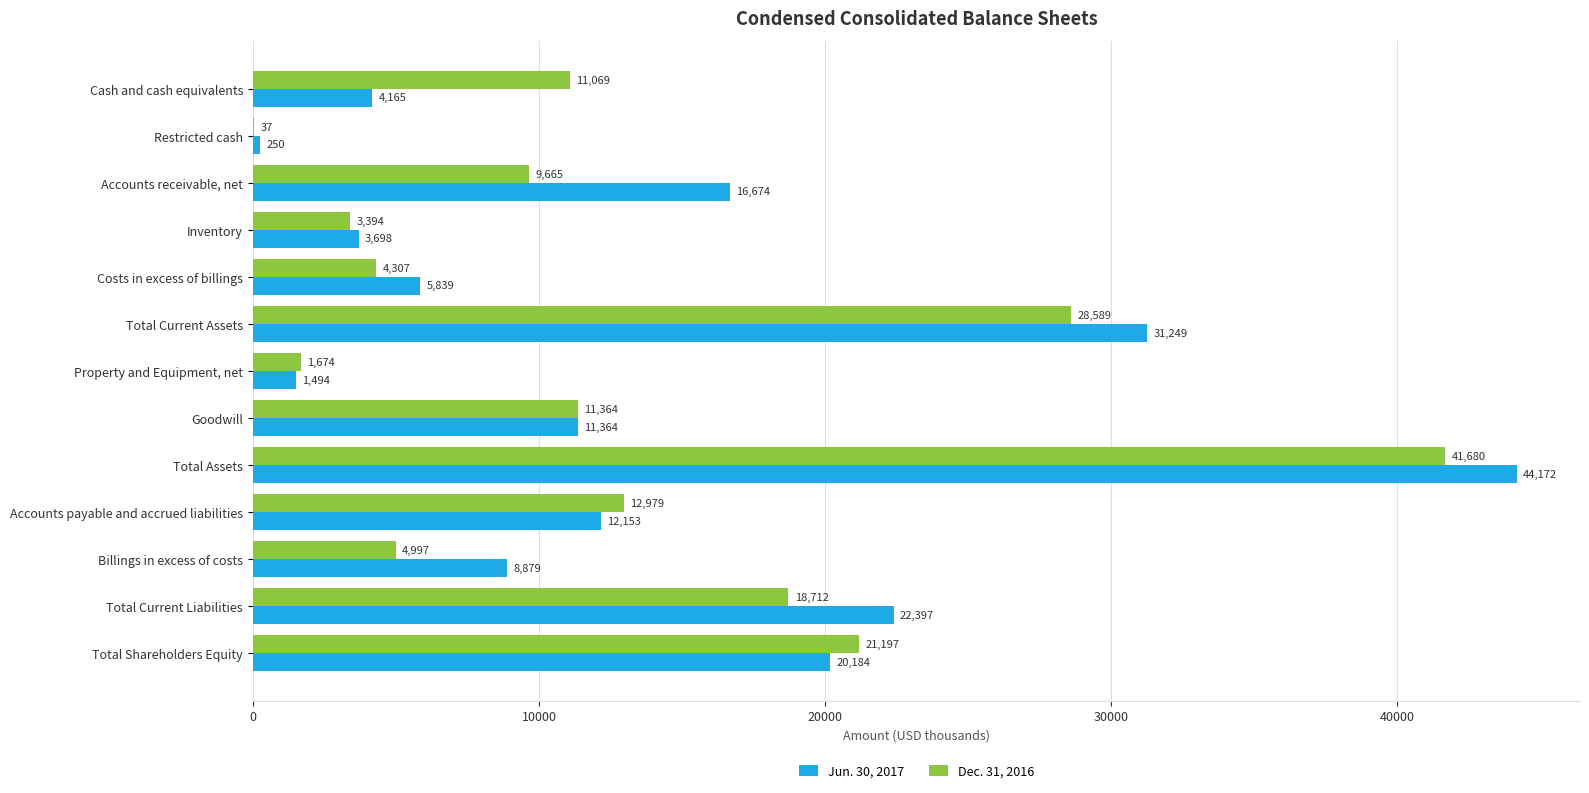

What is the greatest value displayed?

44172